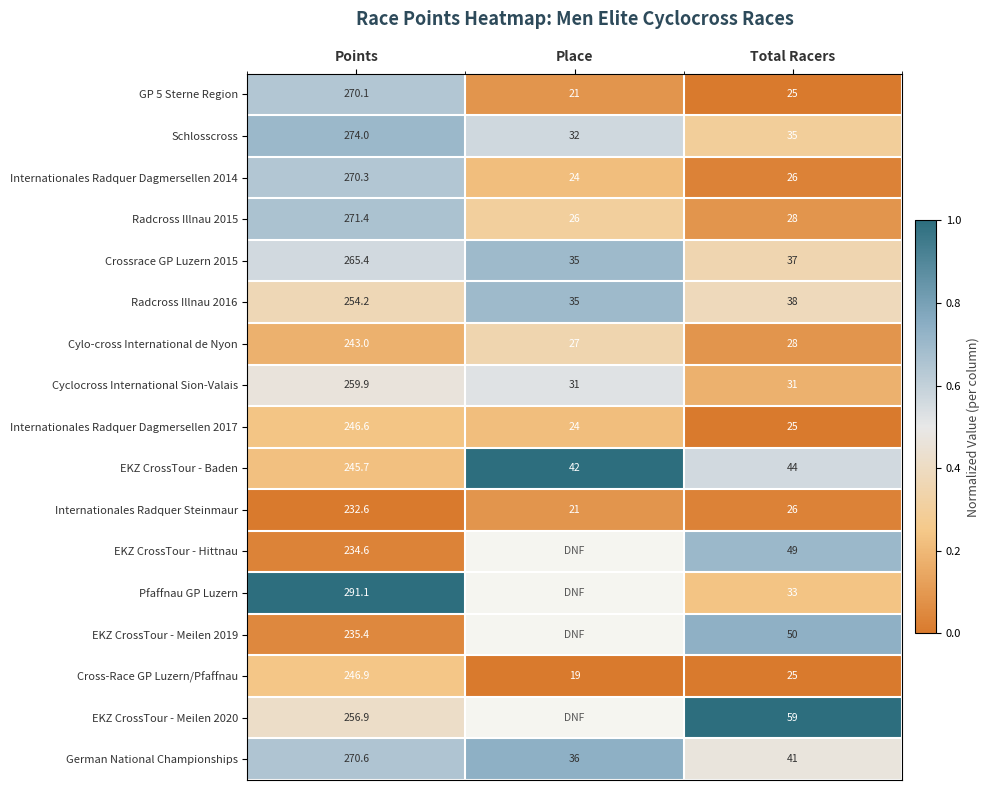

At how many categories does at least one series exceed 0?

3